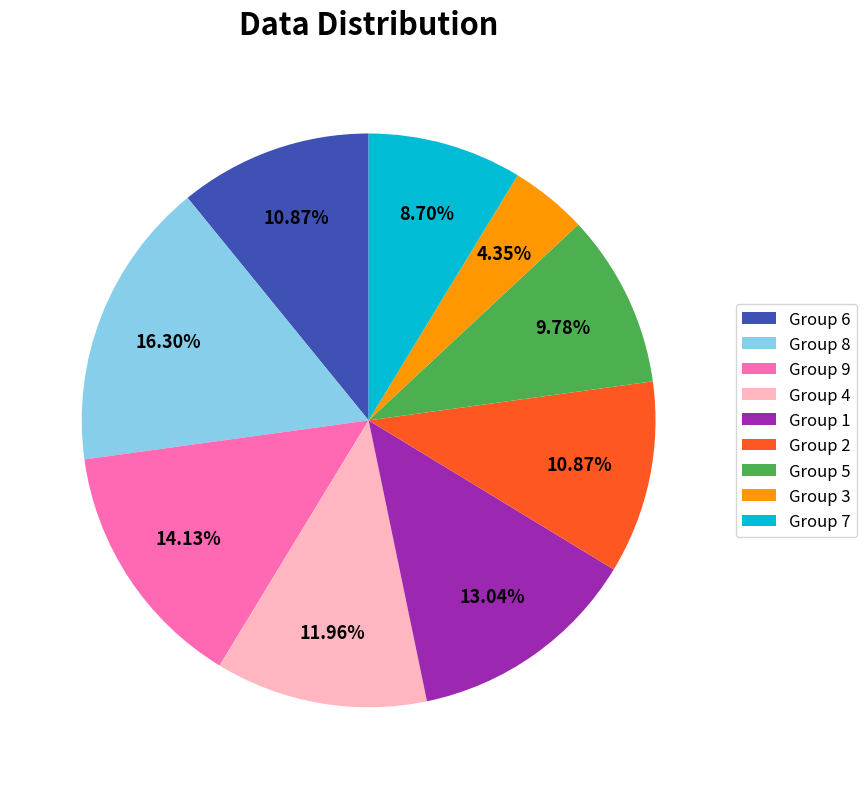

How many segments does this pie chart have?

9